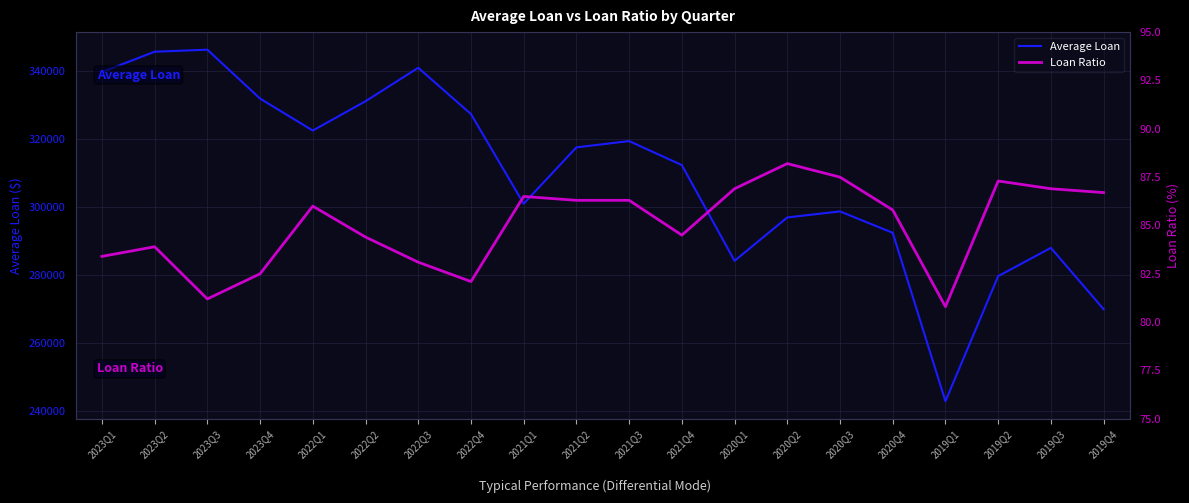

True or false: Average Loan and Loan Ratio intersect in this chart.

False